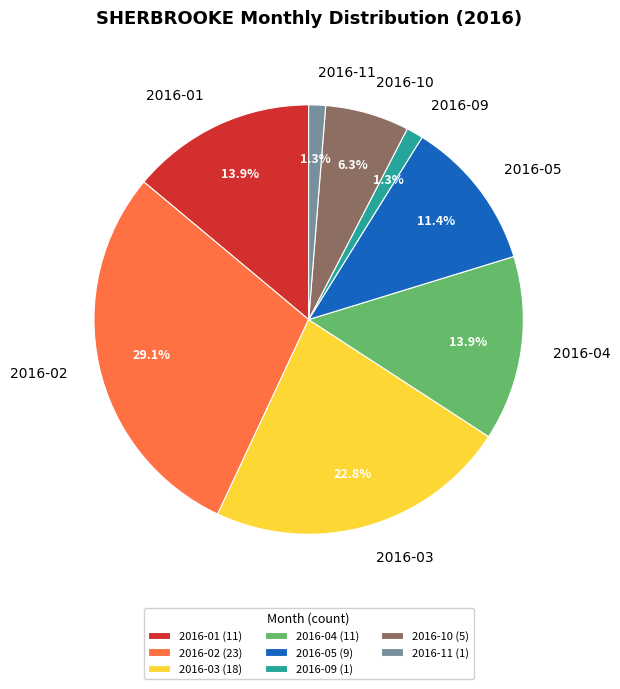

Approximately how many times larger is the value at 2016-10 compared to 2016-05?

0.6